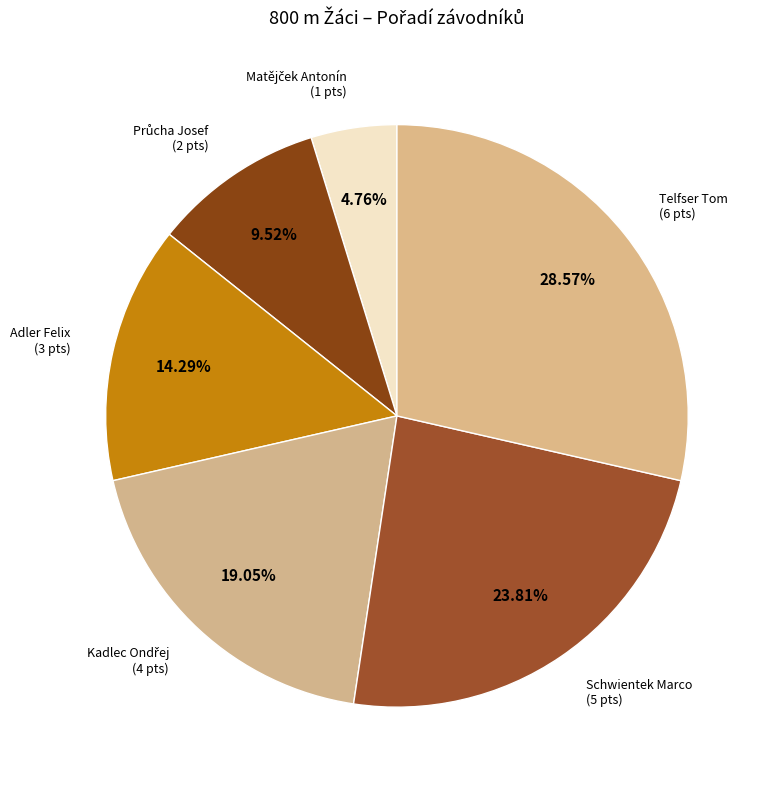

Rank the categories by value from lowest to highest.

Matějček Antonín, Průcha Josef, Adler Felix, Kadlec Ondřej, Schwientek Marco, Telfser Tom